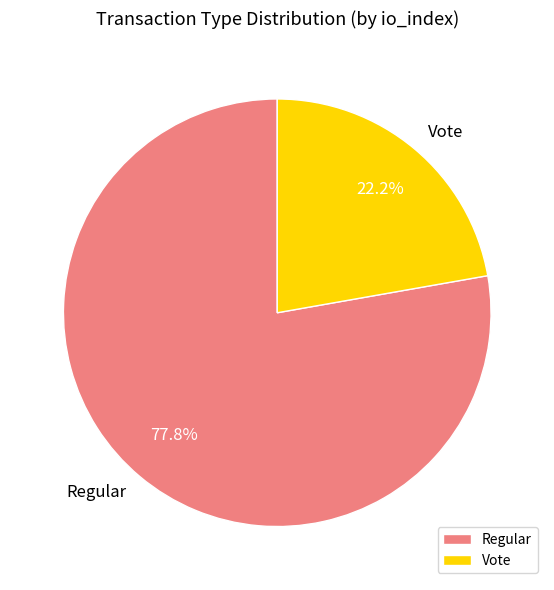

Which category has the smallest portion of the pie?

Vote